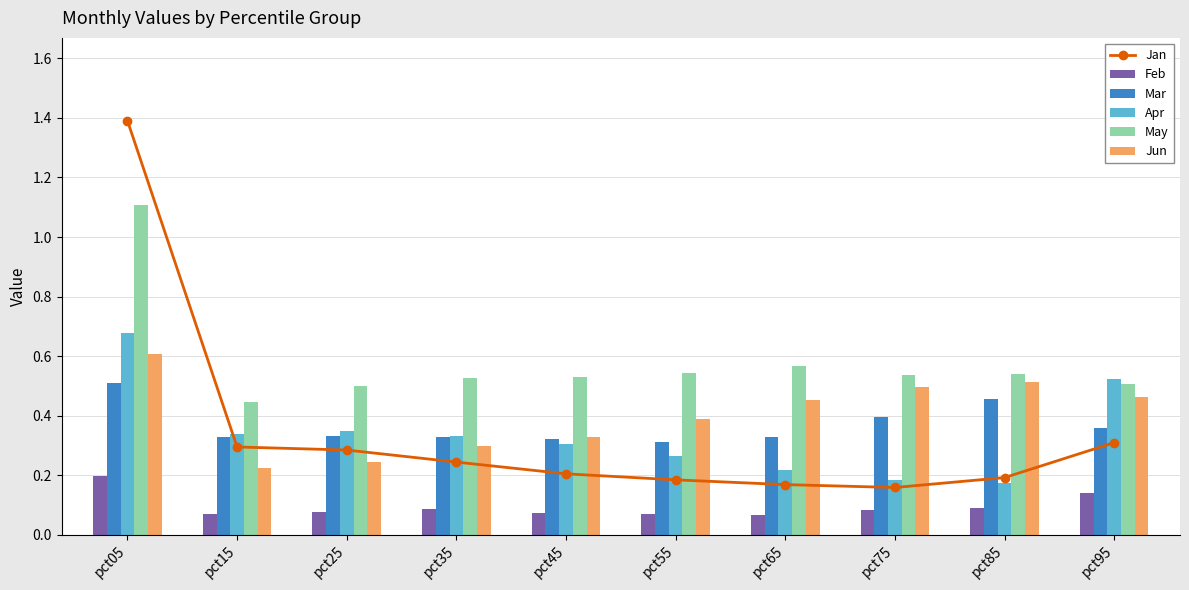

Which has a higher value, pct95 or pct45?

pct95